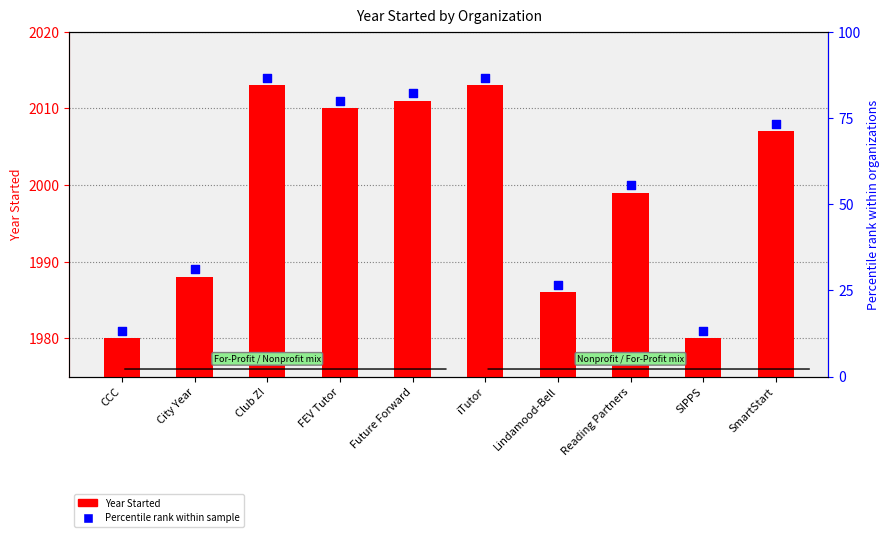

Is the value of Percentile rank (normalized) at City Year greater than the value of Year Started at City Year?

Yes